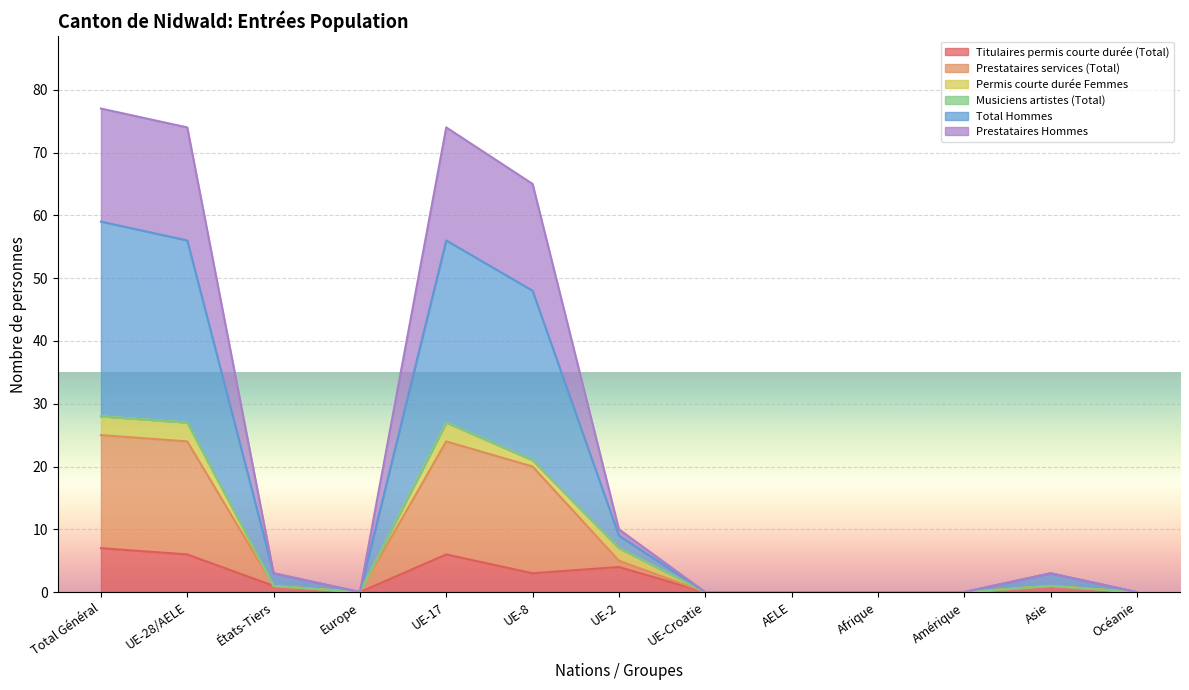

At AELE, list the series in order from largest to smallest.

Titulaires permis courte durée (Total), Prestataires services (Total), Total Hommes, Prestataires Hommes